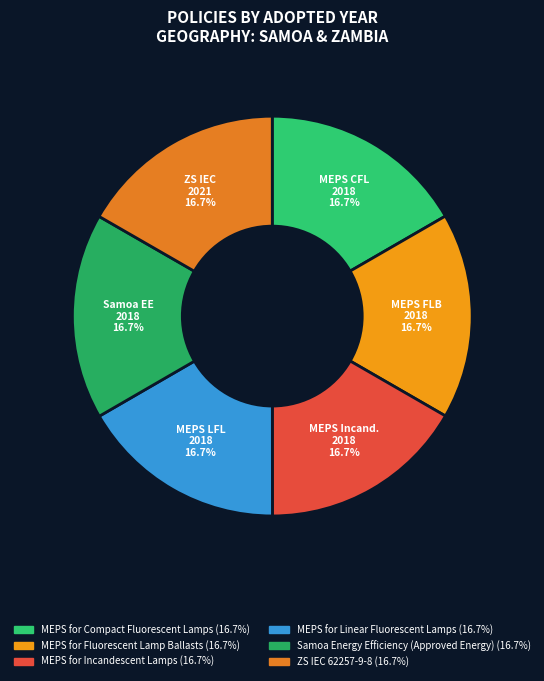

Does MEPS for Linear Fluorescent Lamps represent more than half of the total?

No